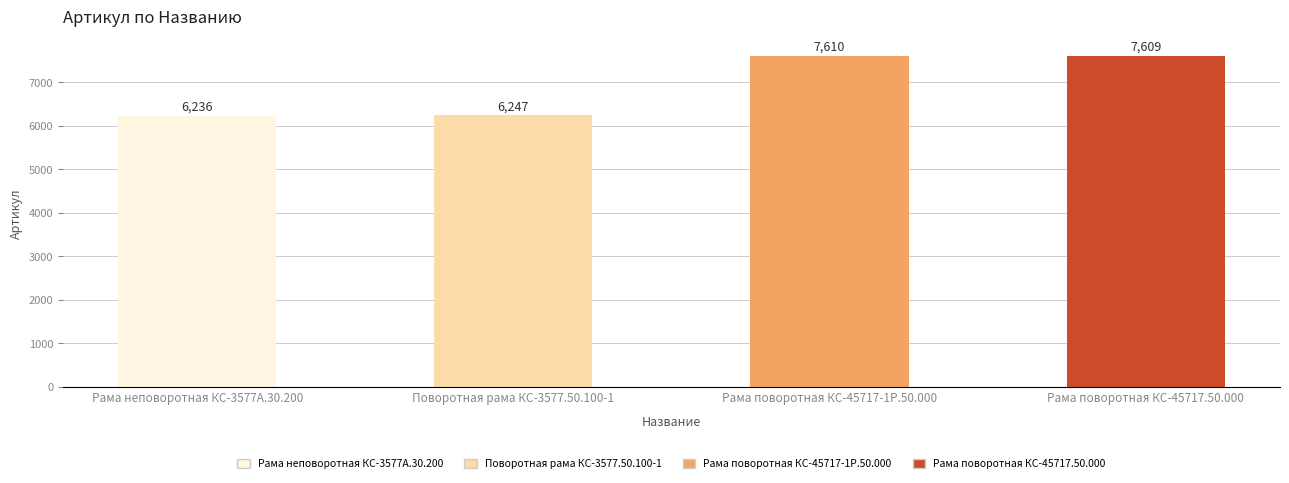

What is the change in value from Поворотная рама КС-3577.50.100-1 to Рама поворотная КС-45717.50.000?

+1362